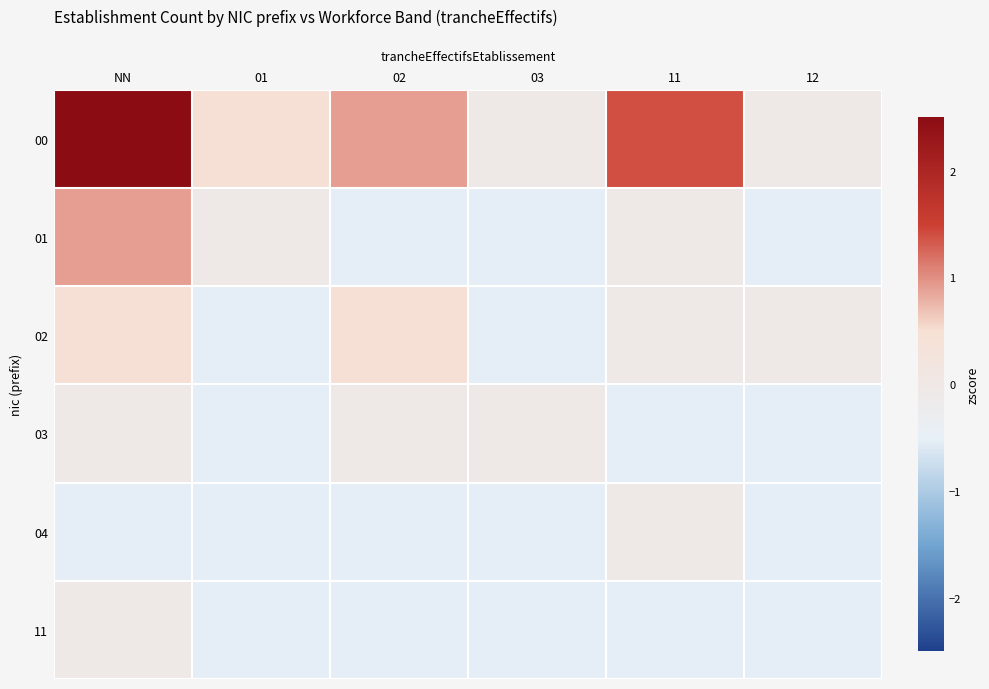

At which category does the chart reach its minimum across all series?

02